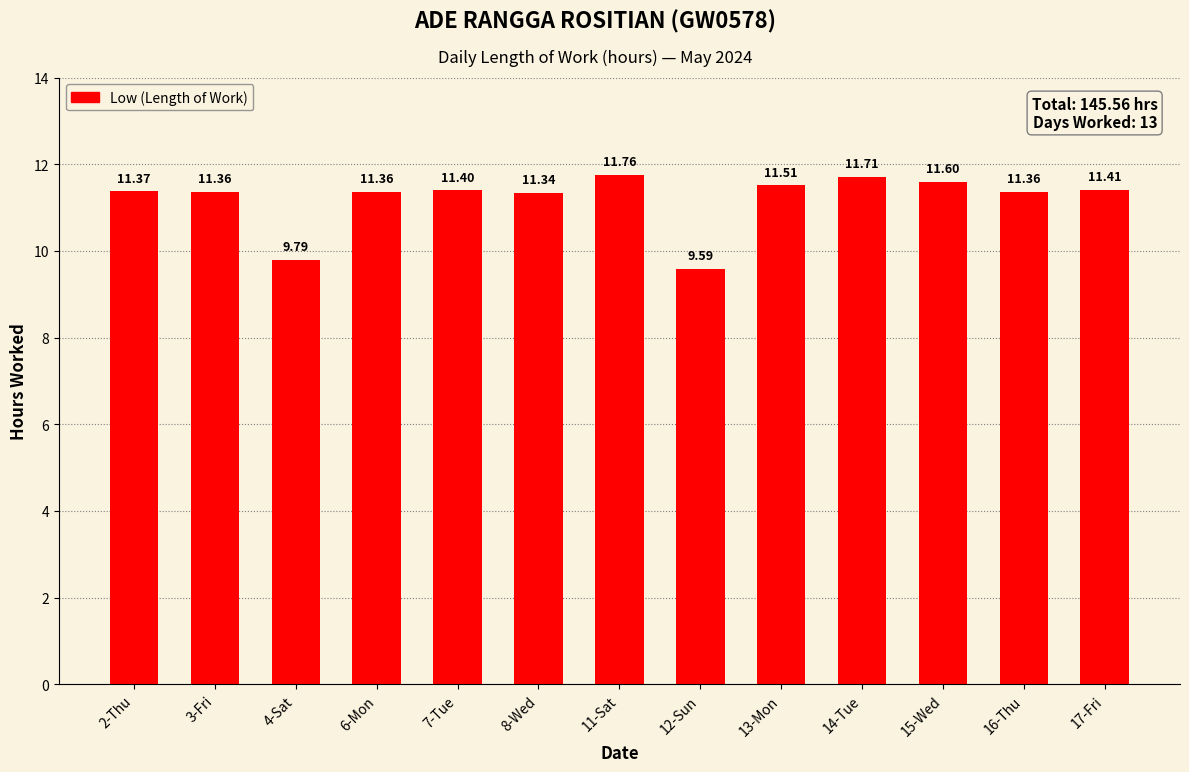

True or false: the data shows 11.6 at 15-Wed.

True